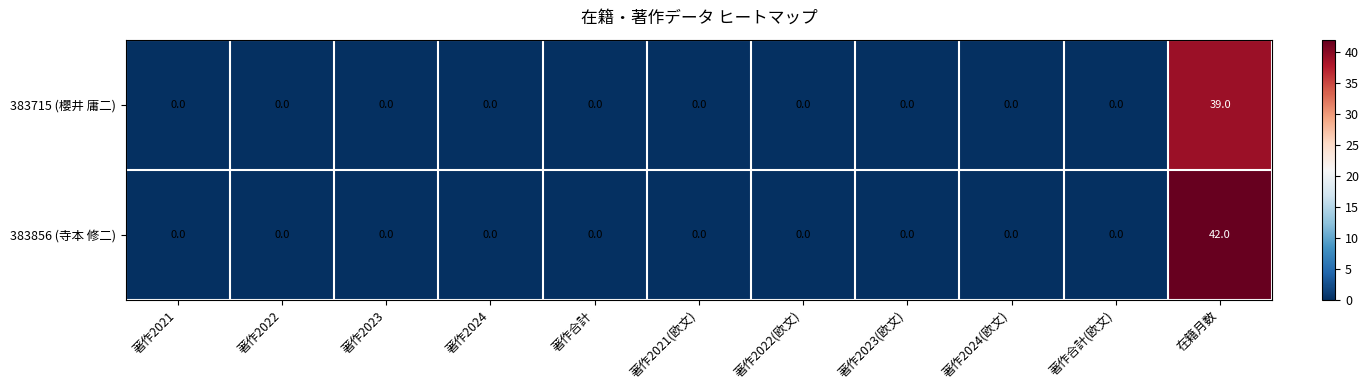

Which series has the largest range (max minus min)?

383856 (寺本 修二)